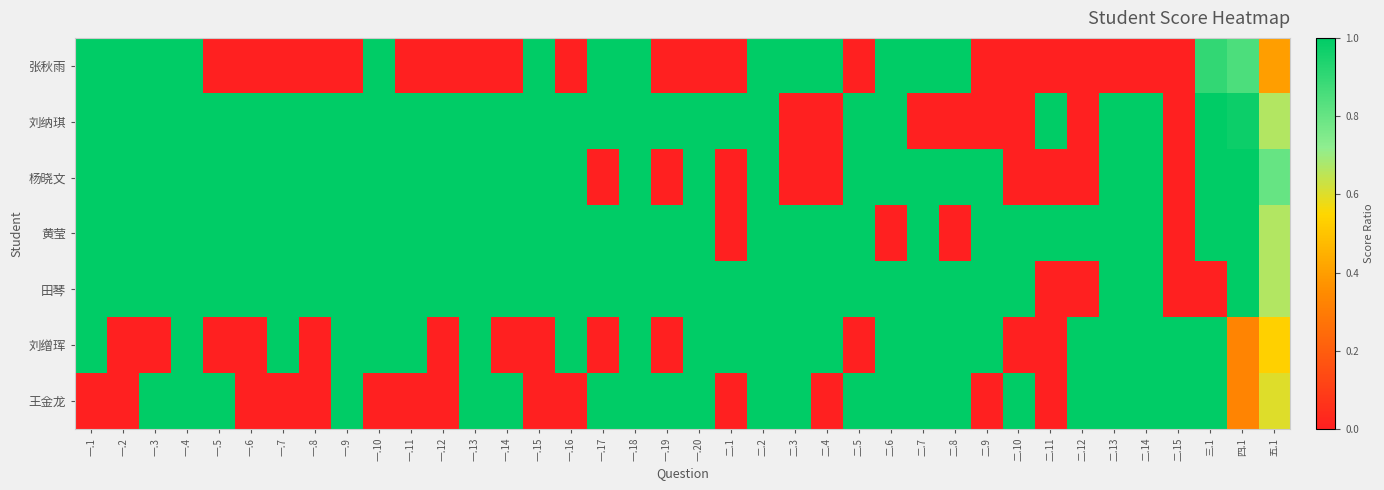

Reading left to right, transcribe all the data shown in this chart.

张秋雨: 一.1=1.0	一.2=1.0	一.3=1.0	一.4=1.0	一.5=0.0	一.6=0.0	一.7=0.0	一.8=0.0	一.9=0.0	一.10=1.0	一.11=0.0	一.12=0.0	一.13=0.0	一.14=0.0	一.15=1.0	一.16=0.0	一.17=1.0	一.18=1.0	一.19=0.0	一.20=0.0	二.1=0.0	二.2=1.0	二.3=1.0	二.4=1.0	二.5=0.0	二.6=1.0	二.7=1.0	二.8=1.0	二.9=0.0	二.10=0.0	二.11=0.0	二.12=0.0	二.13=0.0	二.14=0.0	二.15=0.0	三.1=0.9	四.1=0.8	五.1=0.4
刘纳琪: 一.1=1.0	一.2=1.0	一.3=1.0	一.4=1.0	一.5=1.0	一.6=1.0	一.7=1.0	一.8=1.0	一.9=1.0	一.10=1.0	一.11=1.0	一.12=1.0	一.13=1.0	一.14=1.0	一.15=1.0	一.16=1.0	一.17=1.0	一.18=1.0	一.19=1.0	一.20=1.0	二.1=1.0	二.2=1.0	二.3=0.0	二.4=0.0	二.5=1.0	二.6=1.0	二.7=0.0	二.8=0.0	二.9=0.0	二.10=0.0	二.11=1.0	二.12=0.0	二.13=1.0	二.14=1.0	二.15=0.0	三.1=1.0	四.1=1.0	五.1=0.7
杨晓文: 一.1=1.0	一.2=1.0	一.3=1.0	一.4=1.0	一.5=1.0	一.6=1.0	一.7=1.0	一.8=1.0	一.9=1.0	一.10=1.0	一.11=1.0	一.12=1.0	一.13=1.0	一.14=1.0	一.15=1.0	一.16=1.0	一.17=0.0	一.18=1.0	一.19=0.0	一.20=1.0	二.1=0.0	二.2=1.0	二.3=0.0	二.4=0.0	二.5=1.0	二.6=1.0	二.7=1.0	二.8=1.0	二.9=1.0	二.10=0.0	二.11=0.0	二.12=0.0	二.13=1.0	二.14=1.0	二.15=0.0	三.1=1.0	四.1=1.0	五.1=0.8
黄莹: 一.1=1.0	一.2=1.0	一.3=1.0	一.4=1.0	一.5=1.0	一.6=1.0	一.7=1.0	一.8=1.0	一.9=1.0	一.10=1.0	一.11=1.0	一.12=1.0	一.13=1.0	一.14=1.0	一.15=1.0	一.16=1.0	一.17=1.0	一.18=1.0	一.19=1.0	一.20=1.0	二.1=0.0	二.2=1.0	二.3=1.0	二.4=1.0	二.5=1.0	二.6=0.0	二.7=1.0	二.8=0.0	二.9=1.0	二.10=1.0	二.11=1.0	二.12=1.0	二.13=1.0	二.14=1.0	二.15=0.0	三.1=1.0	四.1=1.0	五.1=0.7
田琴: 一.1=1.0	一.2=1.0	一.3=1.0	一.4=1.0	一.5=1.0	一.6=1.0	一.7=1.0	一.8=1.0	一.9=1.0	一.10=1.0	一.11=1.0	一.12=1.0	一.13=1.0	一.14=1.0	一.15=1.0	一.16=1.0	一.17=1.0	一.18=1.0	一.19=1.0	一.20=1.0	二.1=1.0	二.2=1.0	二.3=1.0	二.4=1.0	二.5=1.0	二.6=1.0	二.7=1.0	二.8=1.0	二.9=1.0	二.10=1.0	二.11=0.0	二.12=0.0	二.13=1.0	二.14=1.0	二.15=0.0	三.1=0.0	四.1=1.0	五.1=0.7
刘缯珲: 一.1=1.0	一.2=0.0	一.3=0.0	一.4=1.0	一.5=0.0	一.6=0.0	一.7=1.0	一.8=0.0	一.9=1.0	一.10=1.0	一.11=1.0	一.12=0.0	一.13=1.0	一.14=0.0	一.15=0.0	一.16=1.0	一.17=0.0	一.18=1.0	一.19=0.0	一.20=1.0	二.1=1.0	二.2=1.0	二.3=1.0	二.4=1.0	二.5=0.0	二.6=1.0	二.7=1.0	二.8=1.0	二.9=1.0	二.10=0.0	二.11=0.0	二.12=1.0	二.13=1.0	二.14=1.0	二.15=1.0	三.1=1.0	四.1=0.3	五.1=0.5
王金龙: 一.1=0.0	一.2=0.0	一.3=1.0	一.4=1.0	一.5=1.0	一.6=0.0	一.7=0.0	一.8=0.0	一.9=1.0	一.10=0.0	一.11=0.0	一.12=0.0	一.13=1.0	一.14=1.0	一.15=0.0	一.16=0.0	一.17=1.0	一.18=1.0	一.19=1.0	一.20=1.0	二.1=0.0	二.2=1.0	二.3=1.0	二.4=0.0	二.5=1.0	二.6=1.0	二.7=1.0	二.8=1.0	二.9=0.0	二.10=1.0	二.11=0.0	二.12=1.0	二.13=1.0	二.14=1.0	二.15=1.0	三.1=1.0	四.1=0.3	五.1=0.6